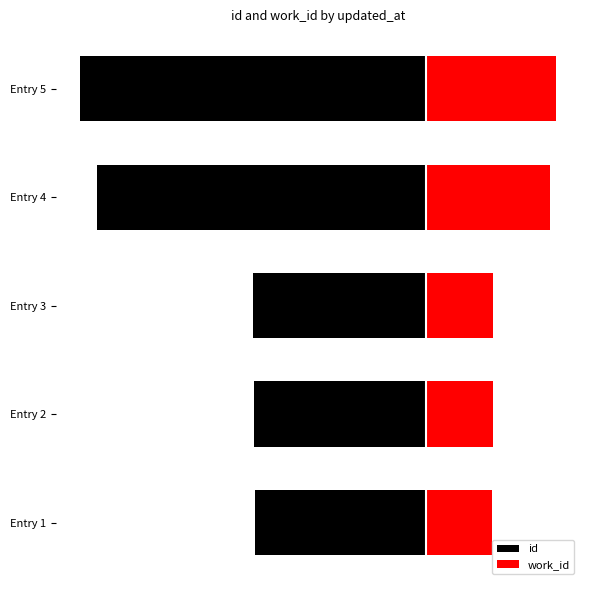

How many bars are there in each group?

2